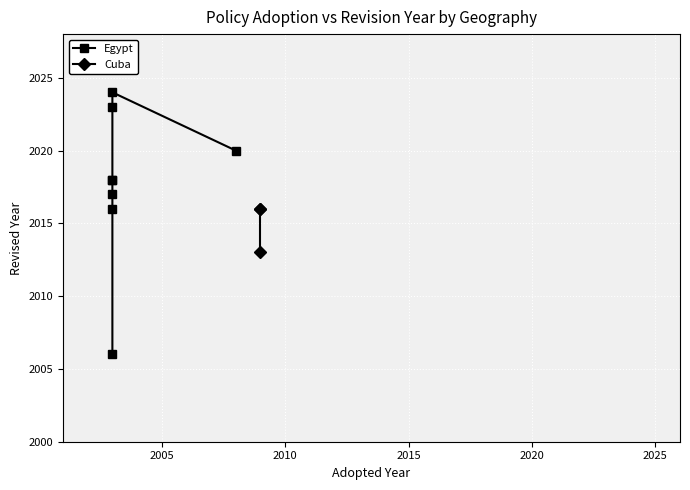

Where does the data first go above 2009?

7